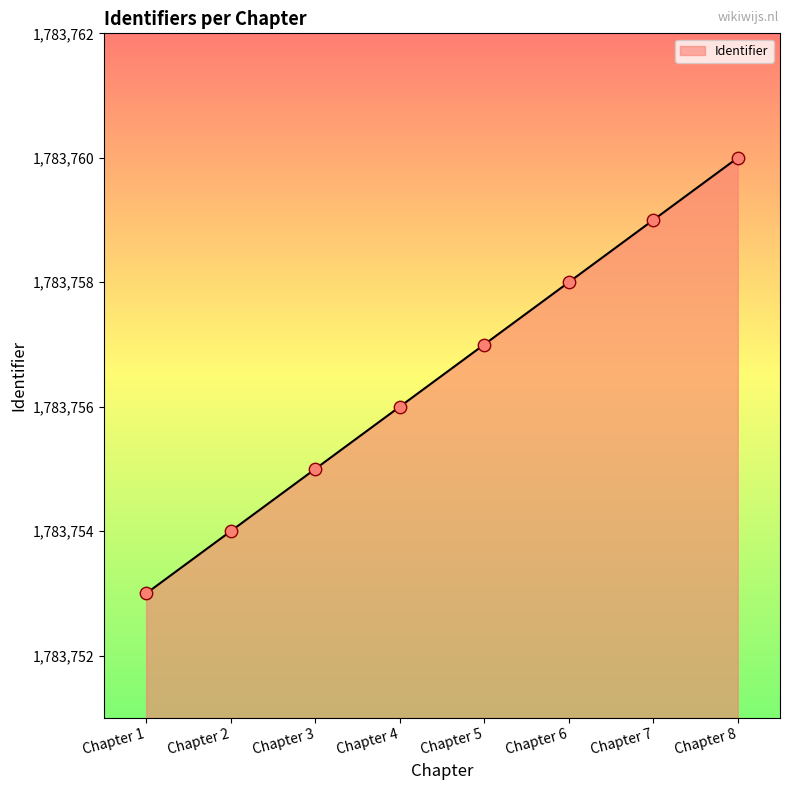

Which has a higher value, Chapter 8 or Chapter 6?

Chapter 8